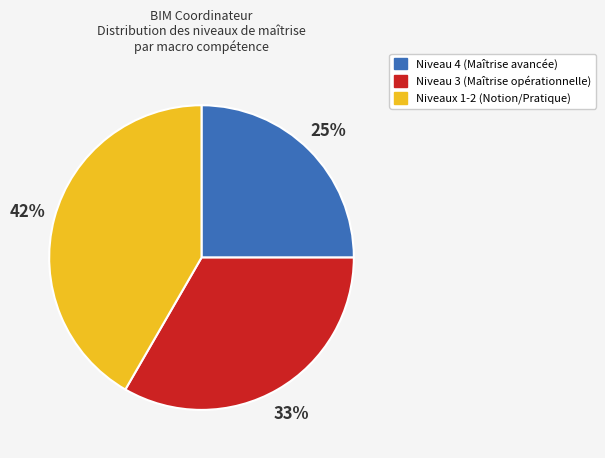

Is there a majority slice in this chart?

No